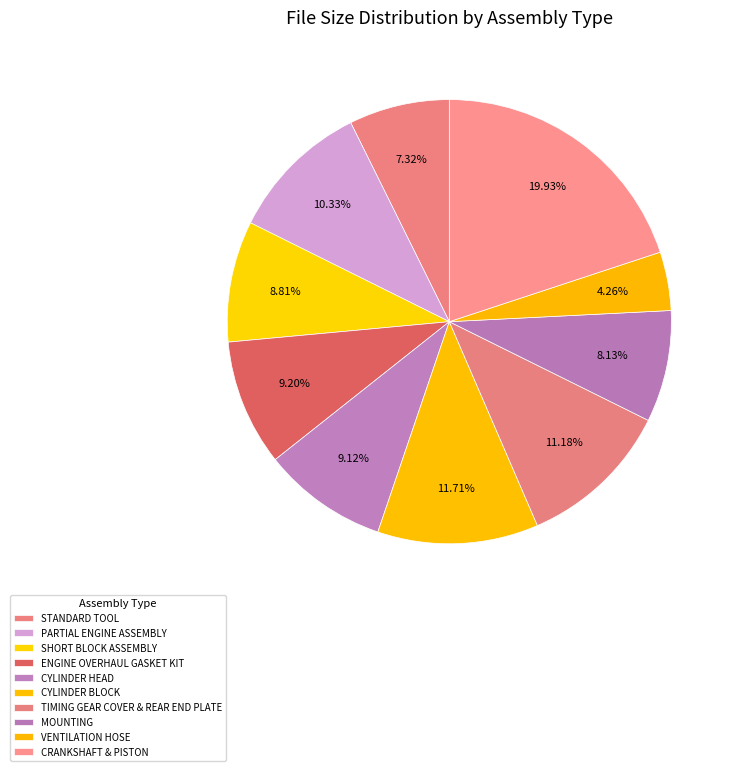

Count the number of slices in the pie.

10